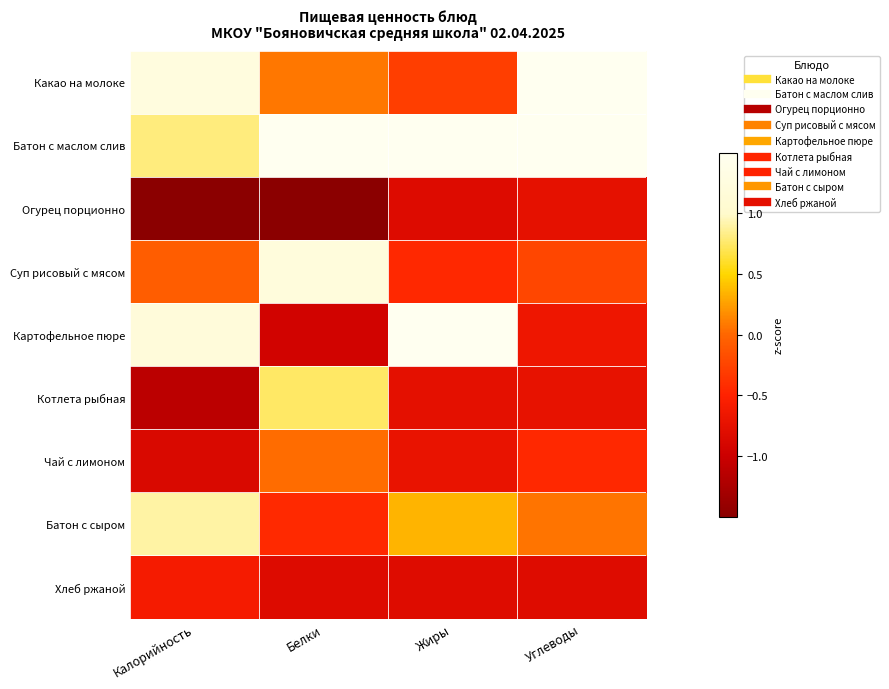

What is the difference between the highest and lowest values at Белки?

3.2